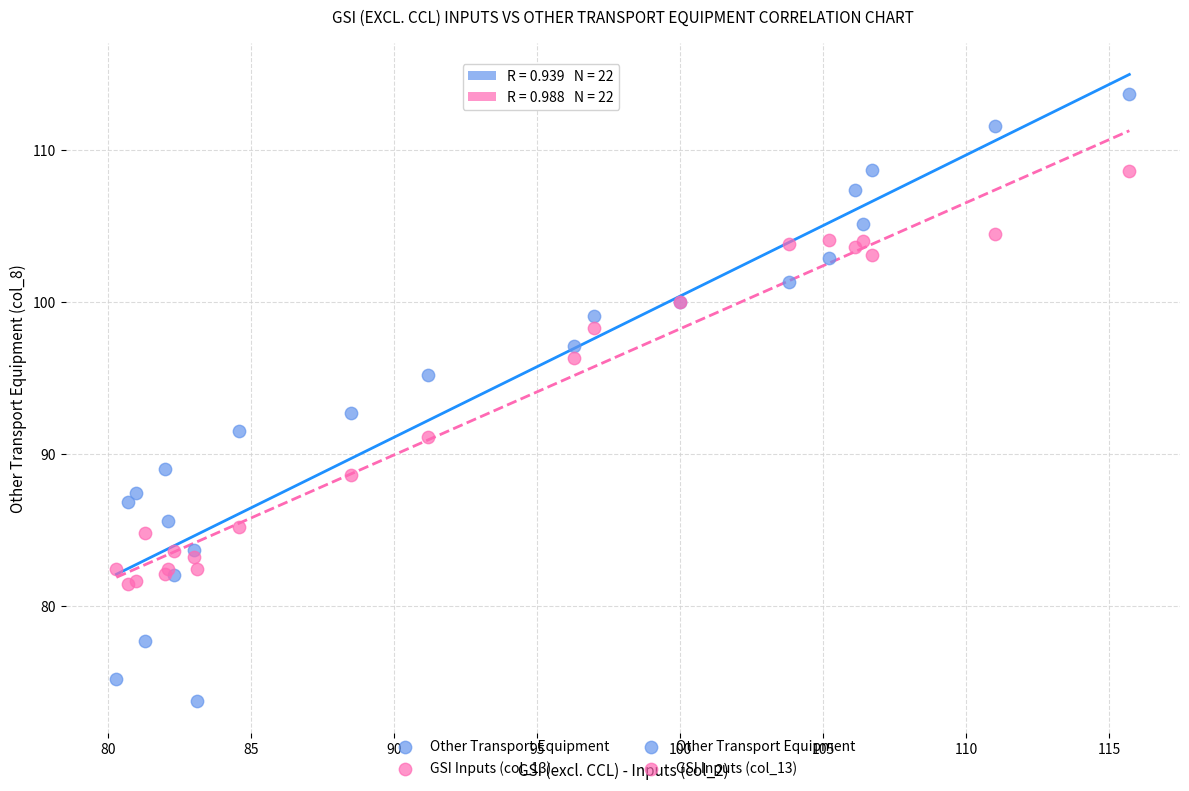

Which series has the widest spread of Y values?

Other Transport Equipment